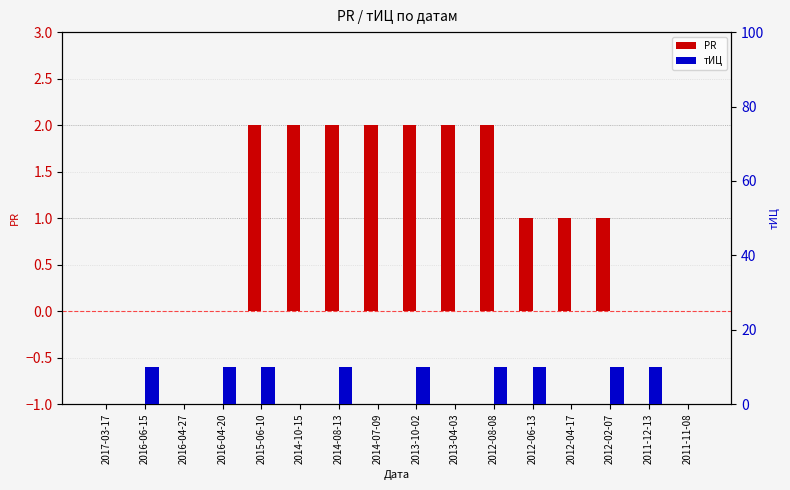

At how many categories does at least one series exceed 0?

13